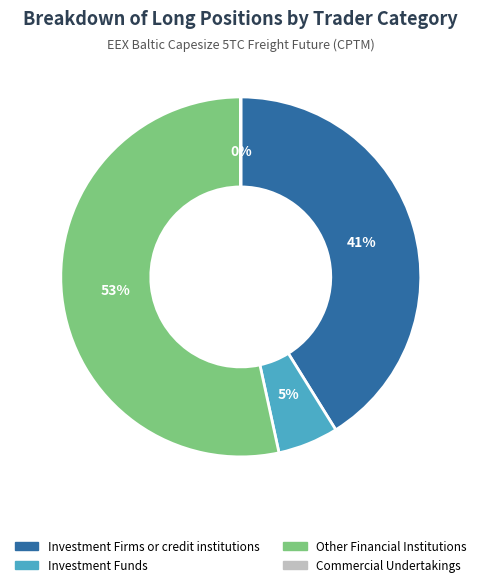

To the nearest percent, what percentage of the pie is Investment Funds?

5%